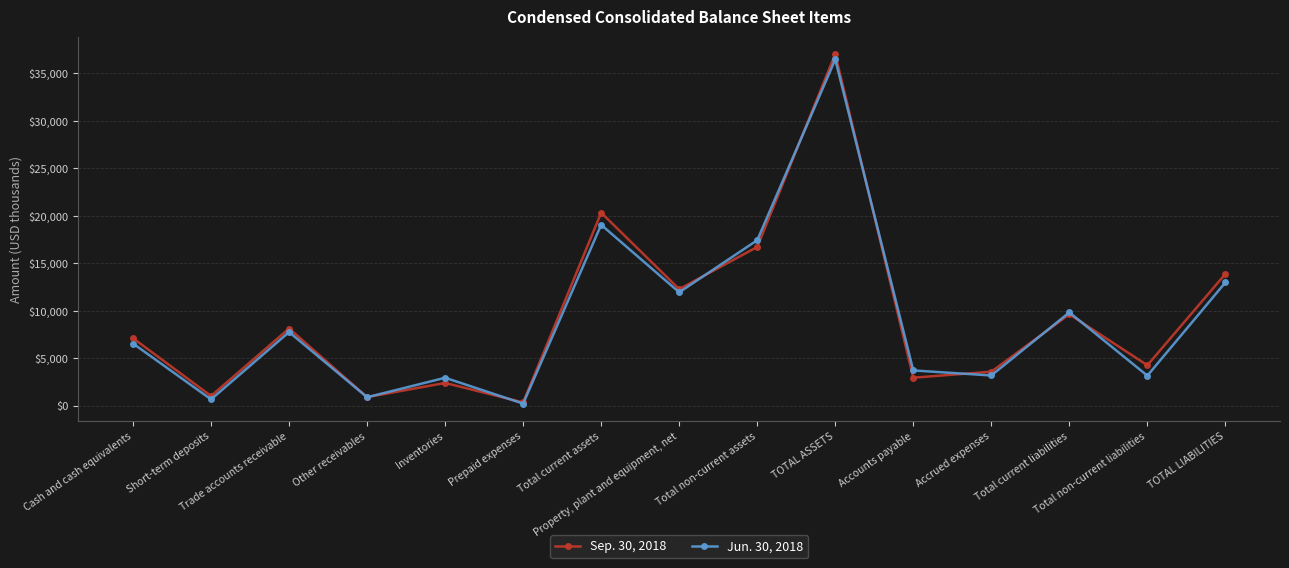

Rank the series by their average value, from highest to lowest.

Sep. 30, 2018, Jun. 30, 2018